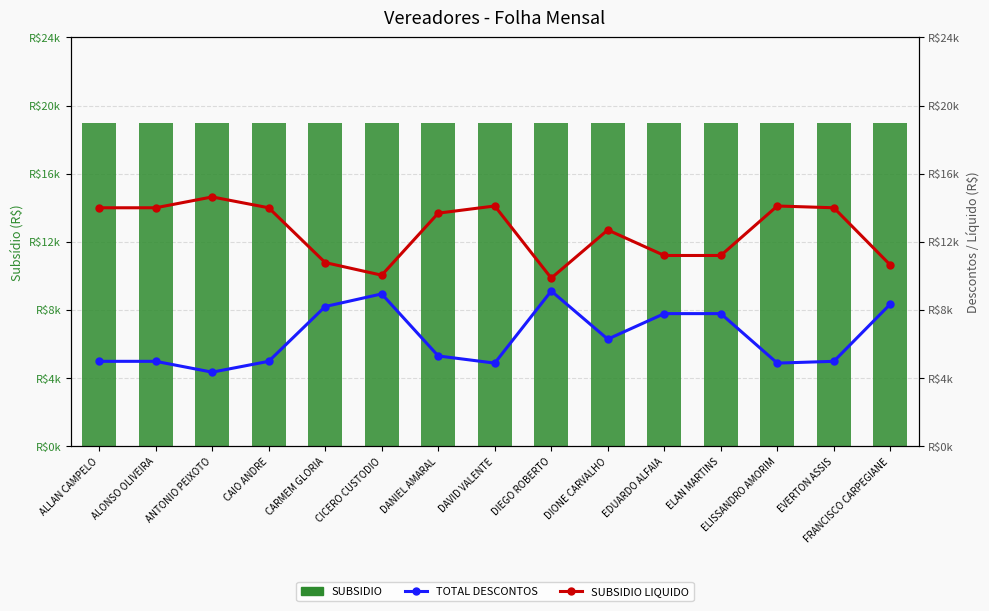

Is the value of TOTAL DESCONTOS at DIONE CARVALHO greater than the value of SUBSIDIO at EDUARDO ALFAIA?

No